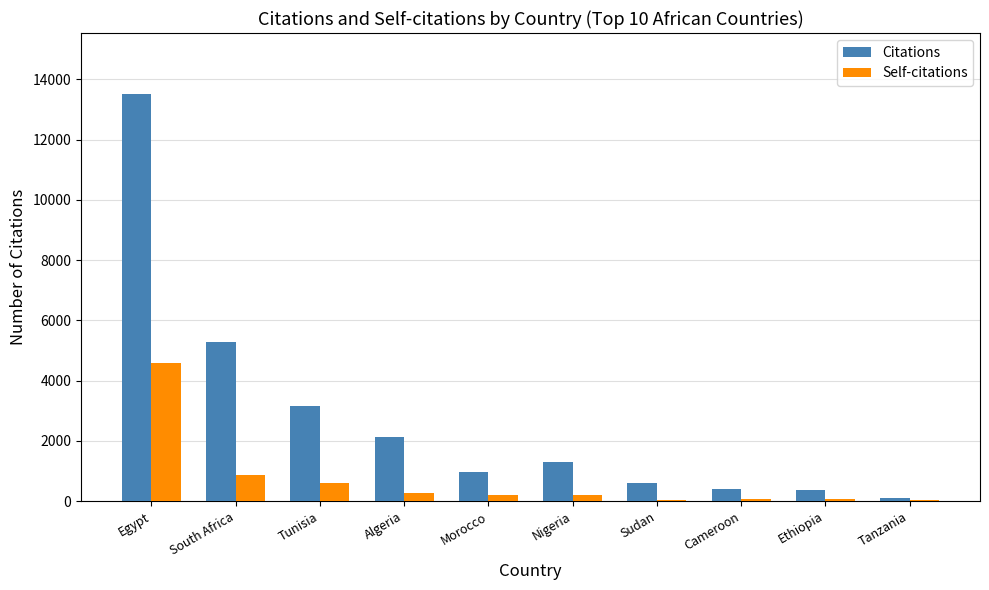

Reading left to right, list all the values displayed in this chart.

Citations: 13512	5266	3156	2114	960	1281	601	410	355	113
Self-citations: 4575	855	588	266	195	206	23	80	52	20